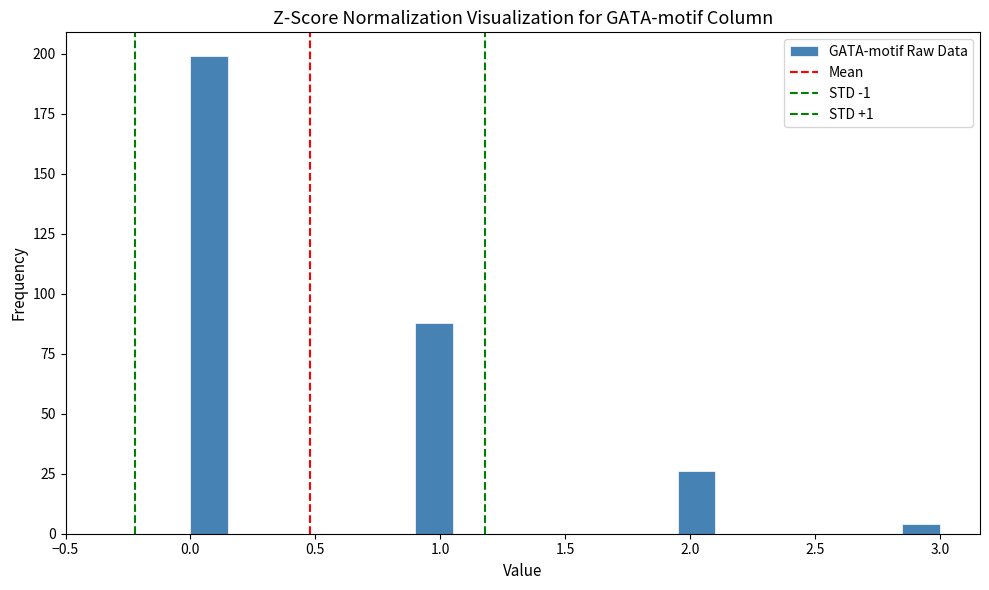

Around what value on the x-axis is the tallest bar? Give the approximate position of its centre, as read against the axis.

0.10